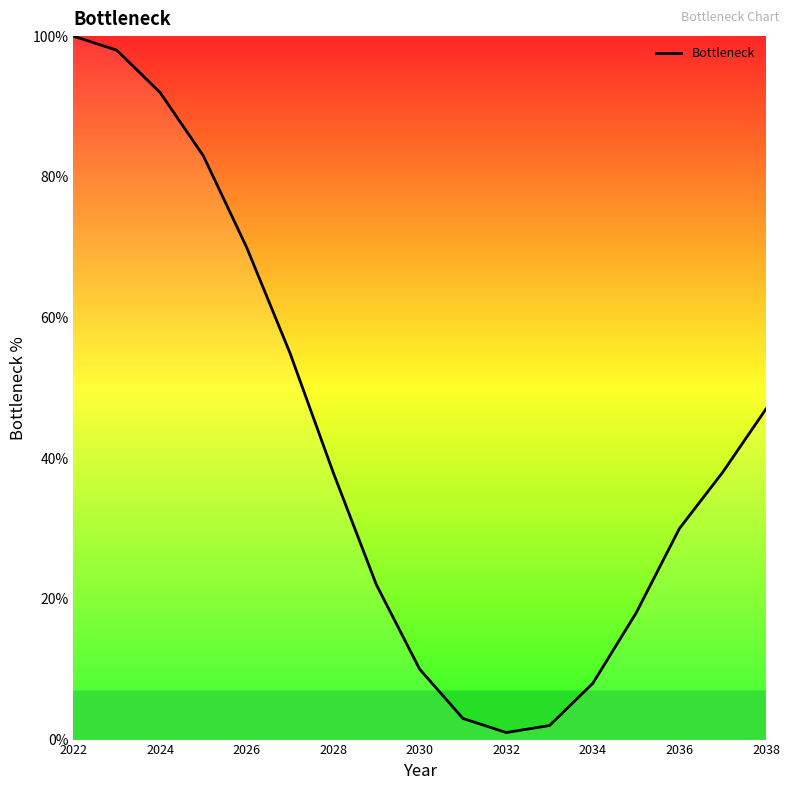

What is the maximum value shown in the chart?

100